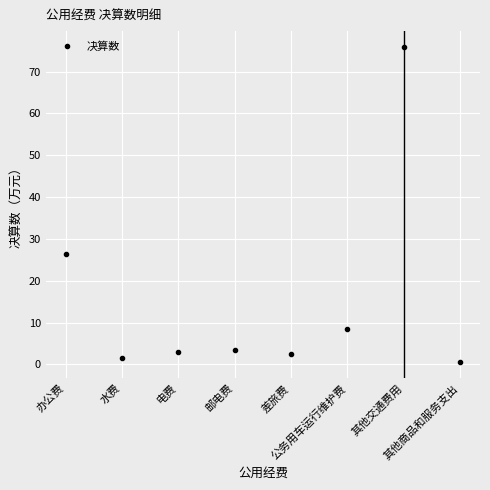

What is the value of the 3rd point from the left?

2.9